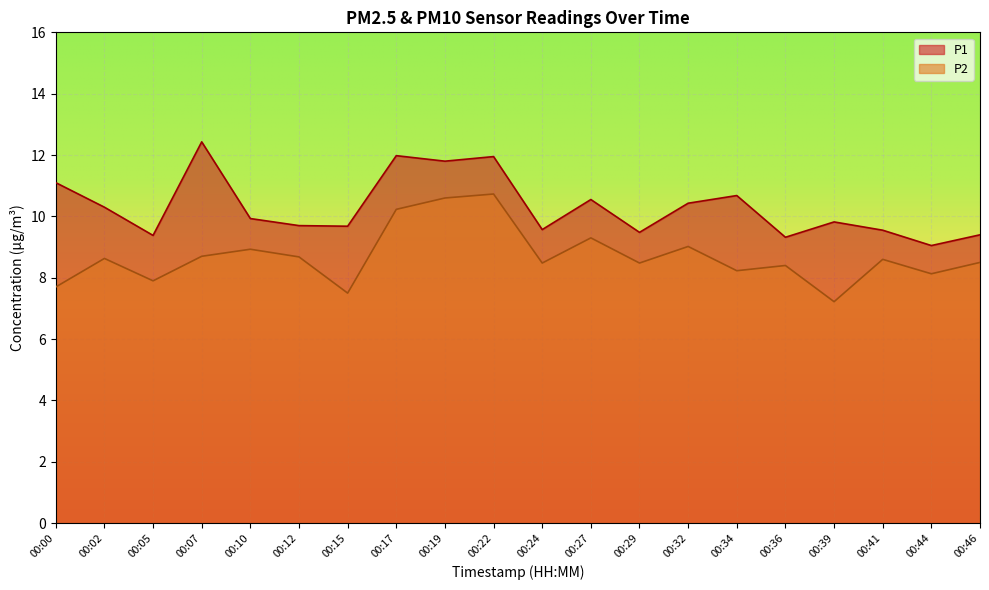

What is the sum of all P1 values?

206.1